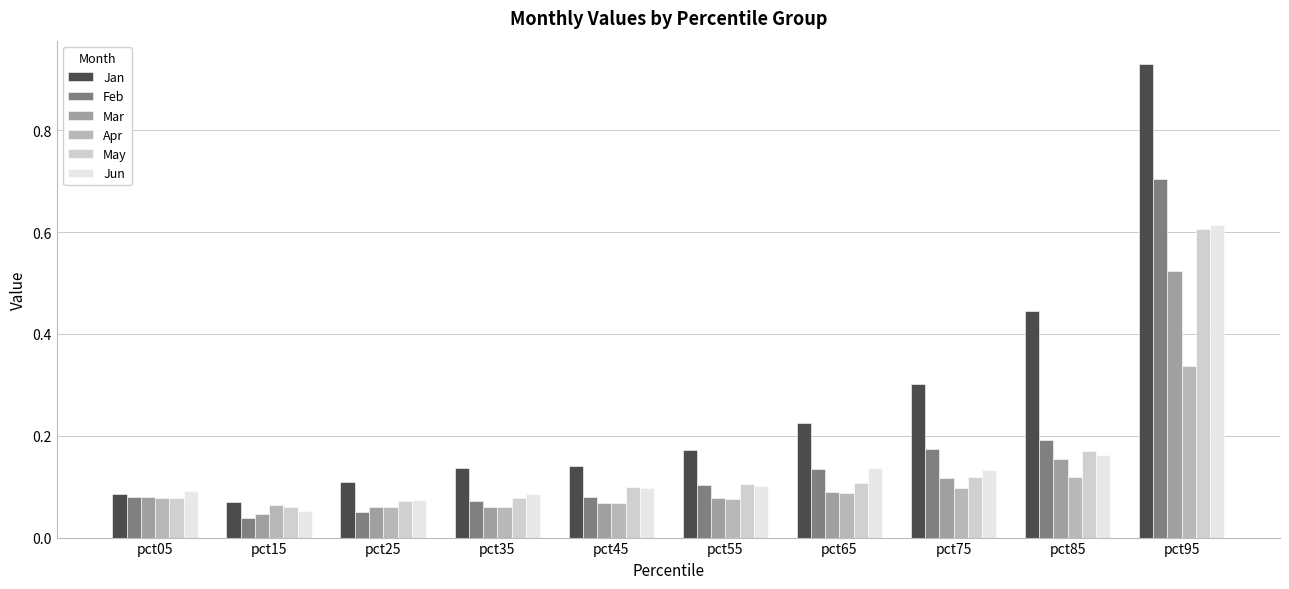

Which series has the largest total across all categories?

Jan